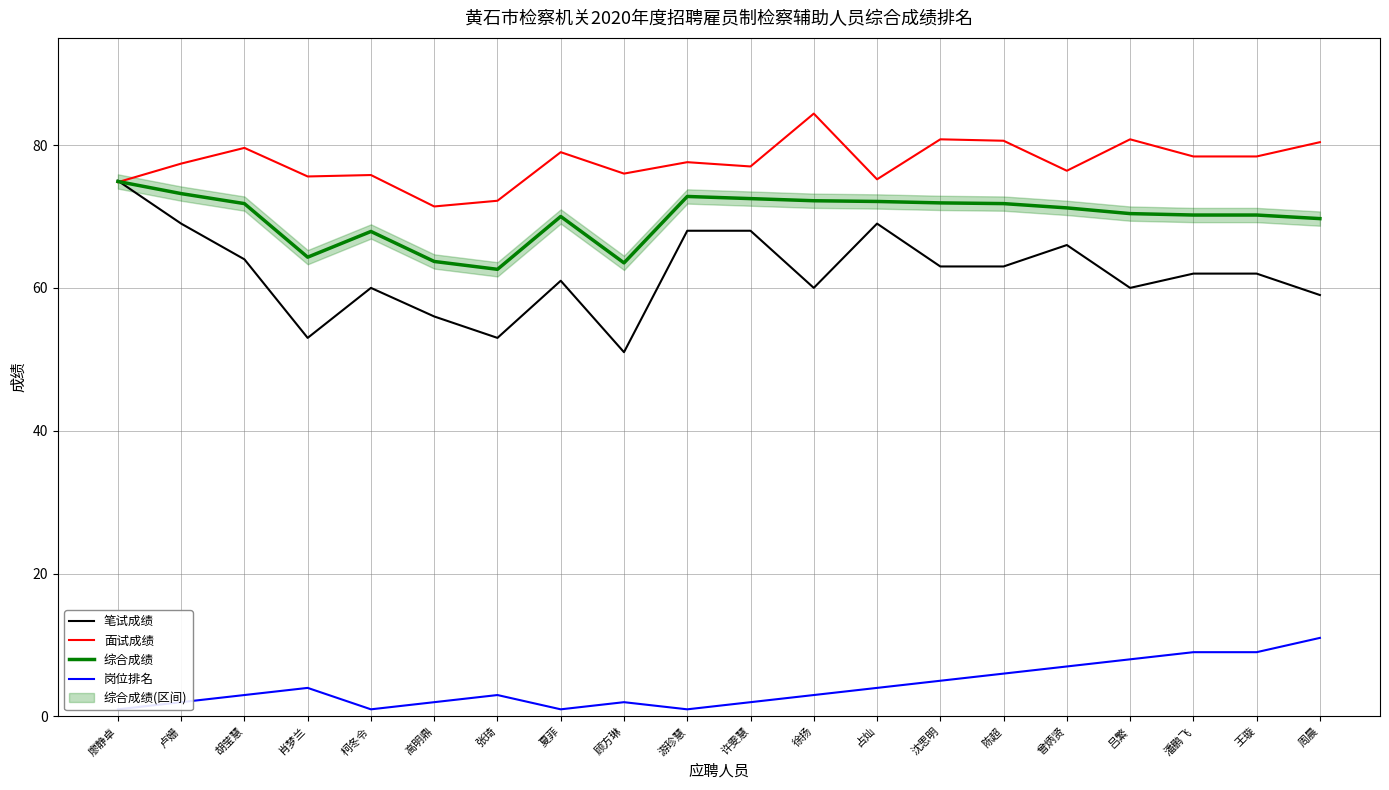

Reading left to right, extract all data points from this chart.

笔试成绩: 廖静卓=75.0	卢姗=69.0	胡莹慧=64.0	肖梦兰=53.0	柯冬令=60.0	高明鼎=56.0	张琦=53.0	夏菲=61.0	顾方琳=51.0	游珍慧=68.0	许雯慧=68.0	徐扬=60.0	占灿=69.0	沈思明=63.0	陈超=63.0	曾炳贤=66.0	吕繁=60.0	潘鹏飞=62.0	王璇=62.0	周晨=59.0
面试成绩: 廖静卓=74.8	卢姗=77.4	胡莹慧=79.6	肖梦兰=75.6	柯冬令=75.8	高明鼎=71.4	张琦=72.2	夏菲=79.0	顾方琳=76.0	游珍慧=77.6	许雯慧=77.0	徐扬=84.4	占灿=75.2	沈思明=80.8	陈超=80.6	曾炳贤=76.4	吕繁=80.8	潘鹏飞=78.4	王璇=78.4	周晨=80.4
综合成绩: 廖静卓=74.9	卢姗=73.2	胡莹慧=71.8	肖梦兰=64.3	柯冬令=67.9	高明鼎=63.7	张琦=62.6	夏菲=70.0	顾方琳=63.5	游珍慧=72.8	许雯慧=72.5	徐扬=72.2	占灿=72.1	沈思明=71.9	陈超=71.8	曾炳贤=71.2	吕繁=70.4	潘鹏飞=70.2	王璇=70.2	周晨=69.7
岗位排名: 廖静卓=1.0	卢姗=2.0	胡莹慧=3.0	肖梦兰=4.0	柯冬令=1.0	高明鼎=2.0	张琦=3.0	夏菲=1.0	顾方琳=2.0	游珍慧=1.0	许雯慧=2.0	徐扬=3.0	占灿=4.0	沈思明=5.0	陈超=6.0	曾炳贤=7.0	吕繁=8.0	潘鹏飞=9.0	王璇=9.0	周晨=11.0